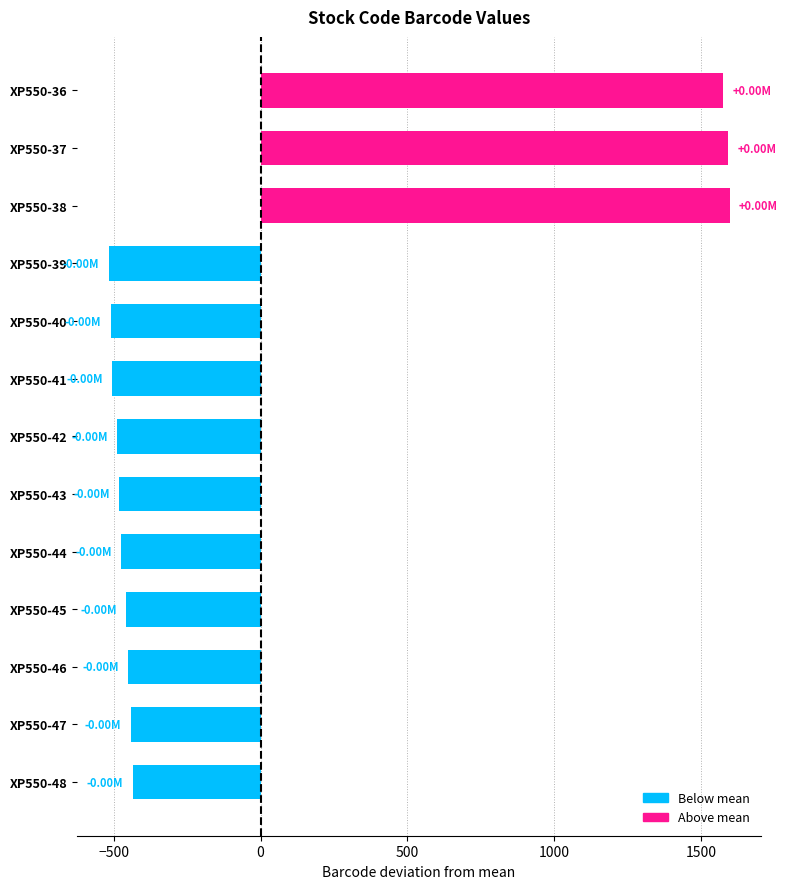

What is the difference between the maximum and minimum values?

2116.0